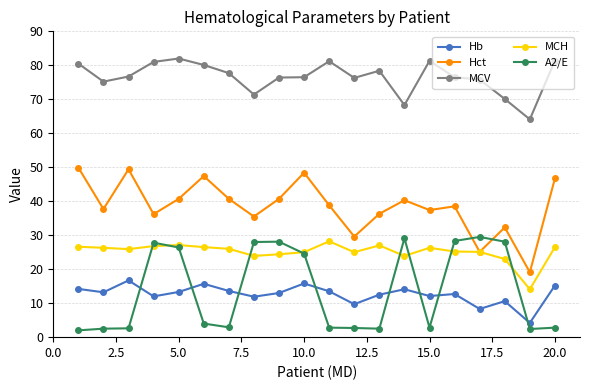

What is the maximum value shown in the chart?

82.0